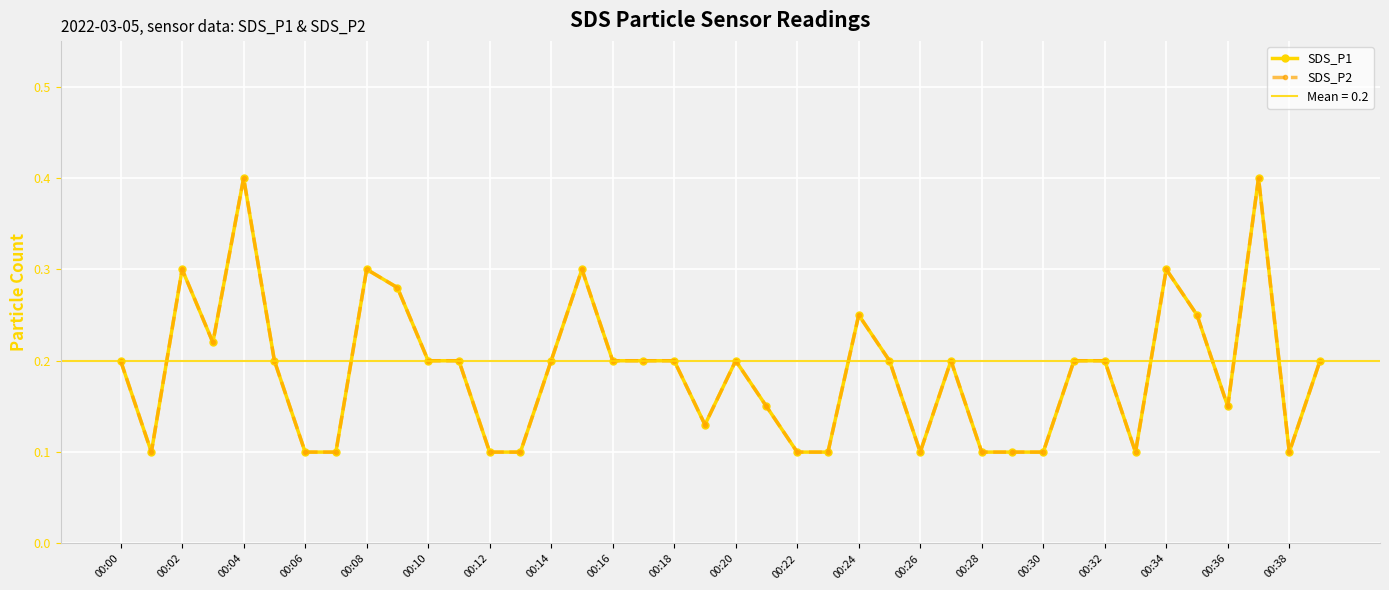

What position from the left is 33?

34